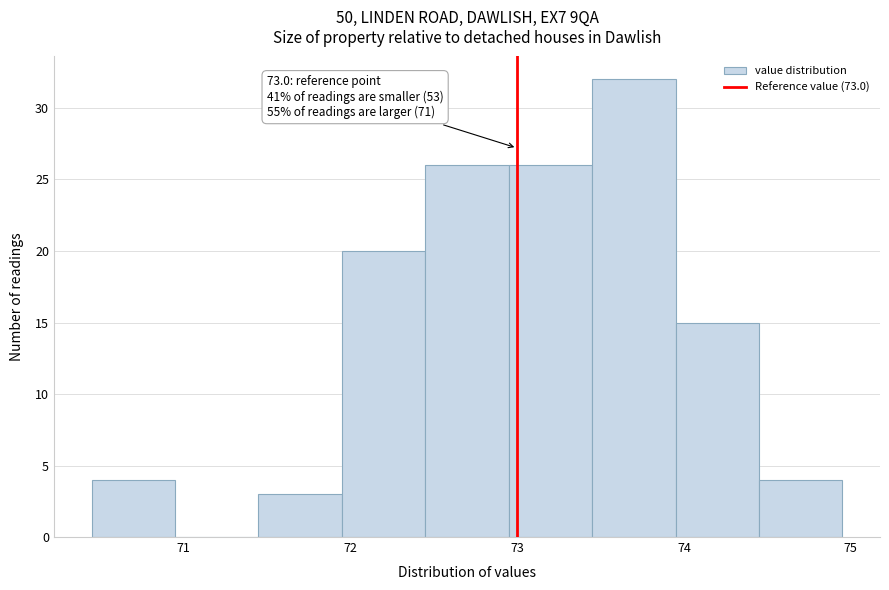

Over which range of the x-axis is the bar tallest?

73.45 to 73.95